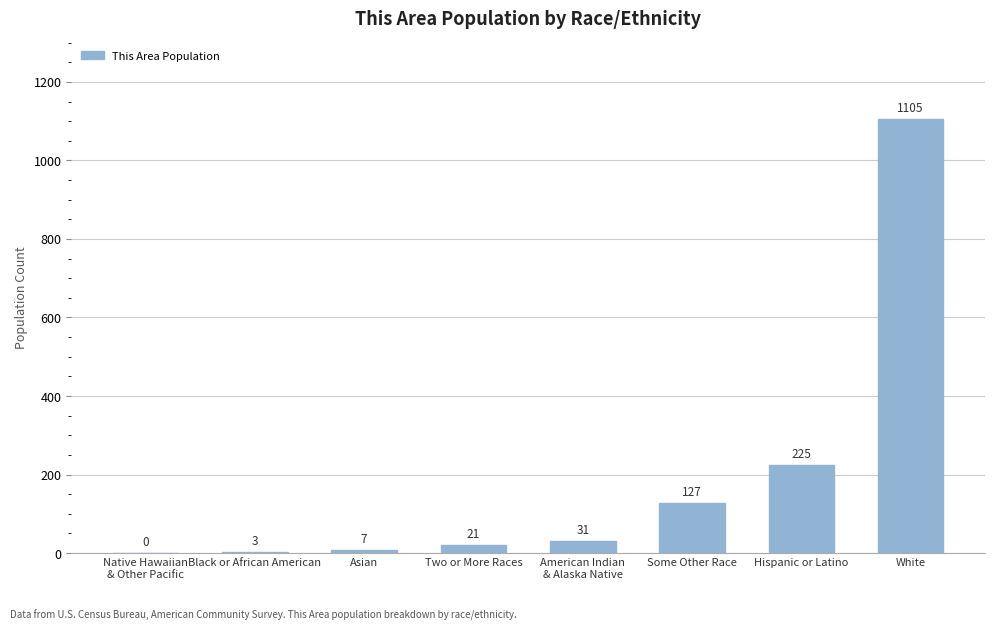

True or false: the data shows 21 at Two or More Races.

True